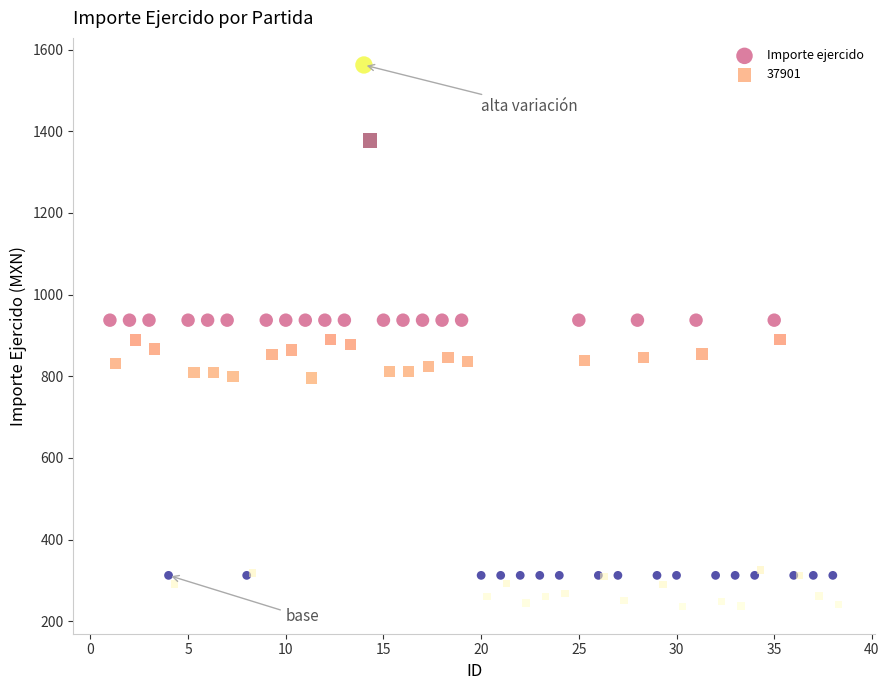

Which series reaches the maximum Y coordinate?

Importe ejercido